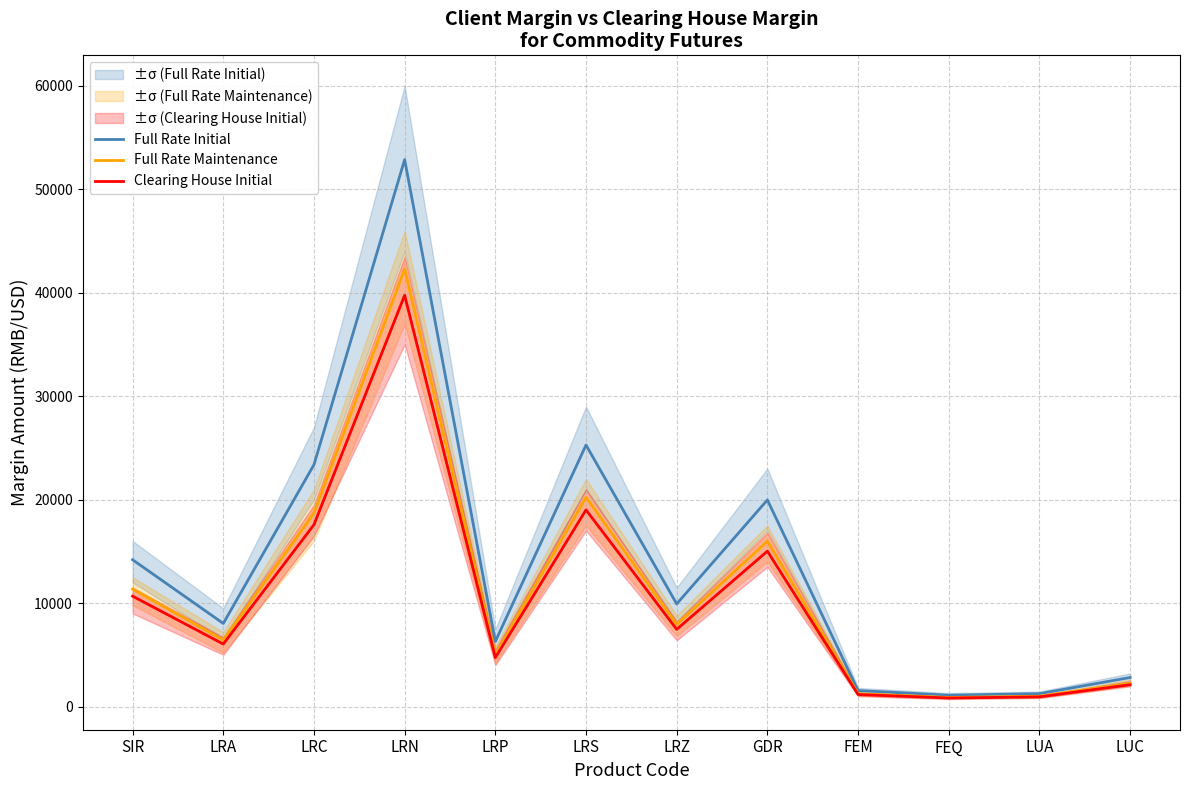

At which label does Clearing House Initial first exceed 7460?

SIR